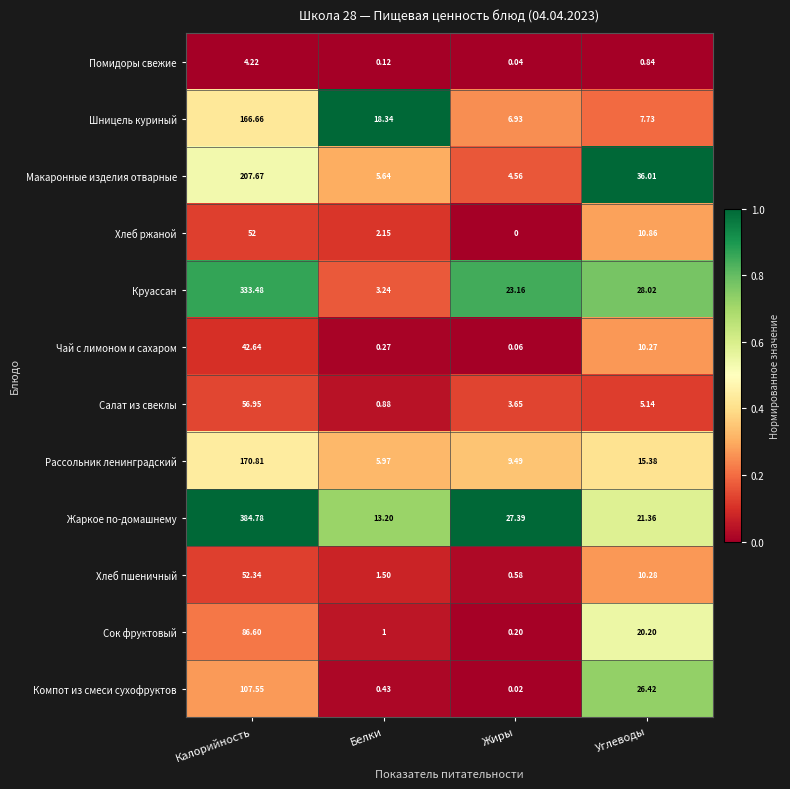

At which category does the chart reach its peak across all series?

Калорийность